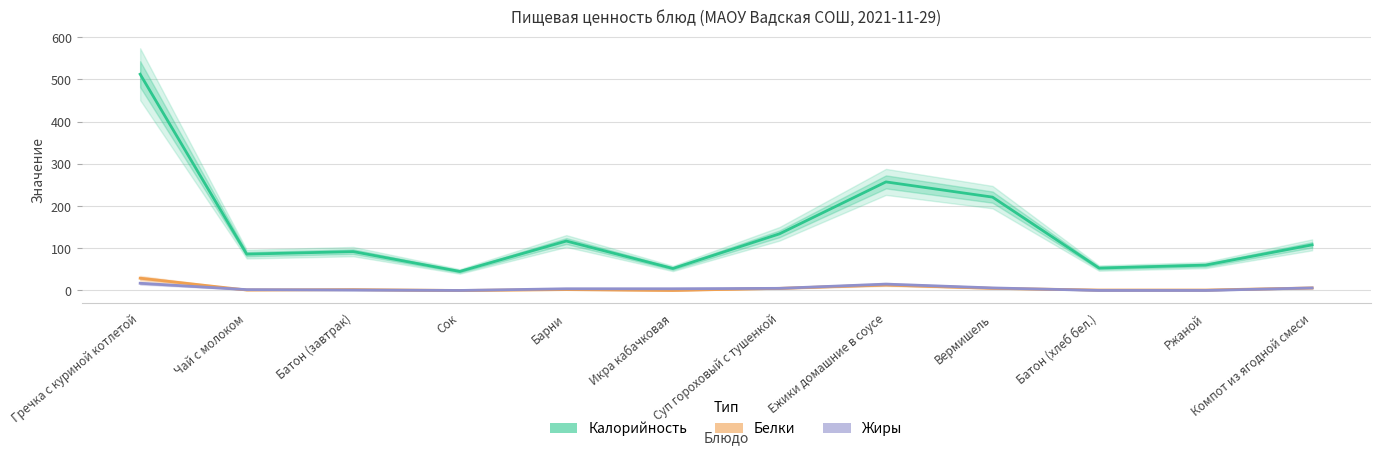

Reading right to left, what are all the values shown in this chart?

Калорийность: Компот из ягодной смеси=108	Ржаной=60	Батон (хлеб бел.)=53	Вермишель=221	Ежики домашние в соусе=257	Суп гороховый с тушенкой=134	Икра кабачковая=52	Барни=117	Сок=45	Батон (завтрак)=92	Чай с молоком=86	Гречка с куриной котлетой=512
Белки: Компот из ягодной смеси=6	Ржаной=1	Батон (хлеб бел.)=1	Вермишель=5	Ежики домашние в соусе=13	Суп гороховый с тушенкой=5	Икра кабачковая=0	Барни=2	Сок=0	Батон (завтрак)=2	Чай с молоком=1	Гречка с куриной котлетой=29
Жиры: Компот из ягодной смеси=6	Ржаной=0	Батон (хлеб бел.)=0	Вермишель=6	Ежики домашние в соусе=15	Суп гороховый с тушенкой=5	Икра кабачковая=4	Барни=4	Сок=0	Батон (завтрак)=1	Чай с молоком=2	Гречка с куриной котлетой=17